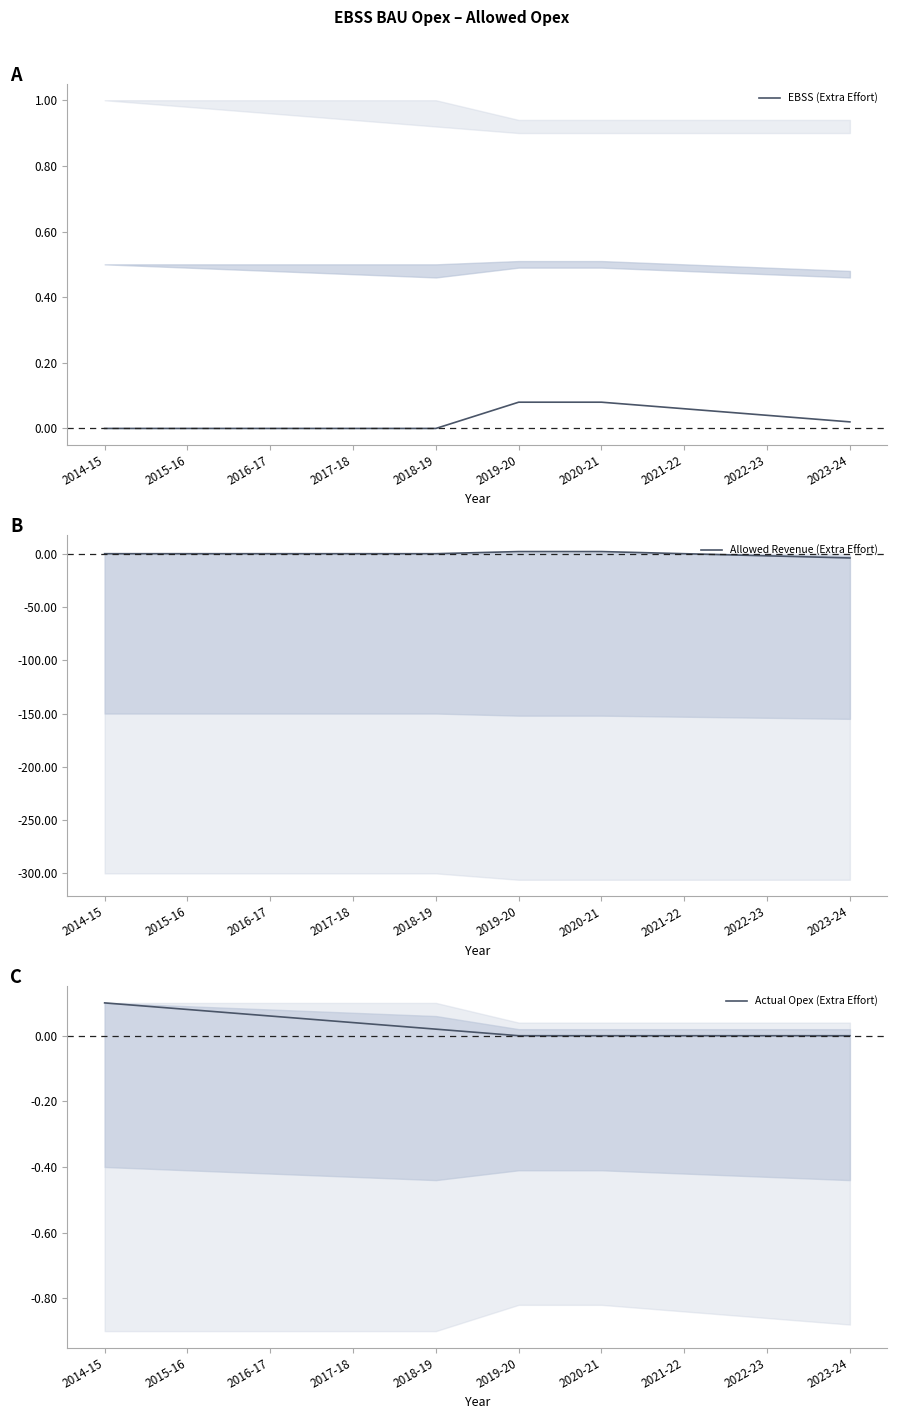

True or false: EBSS (Extra Effort) and Allowed Revenue (Extra Effort) intersect in this chart.

True